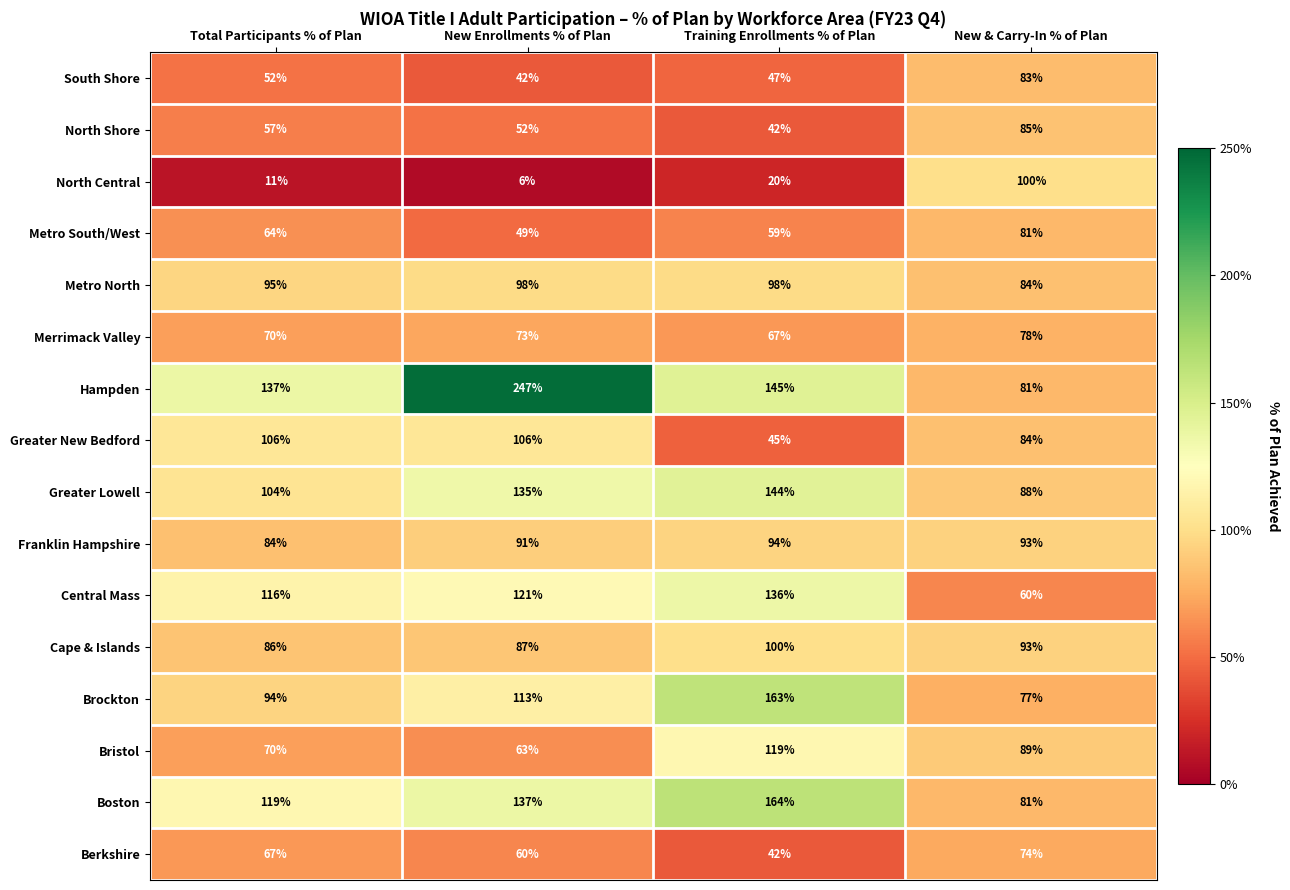

At which category is the sum across all series the highest?

Training Enrollments % of Plan